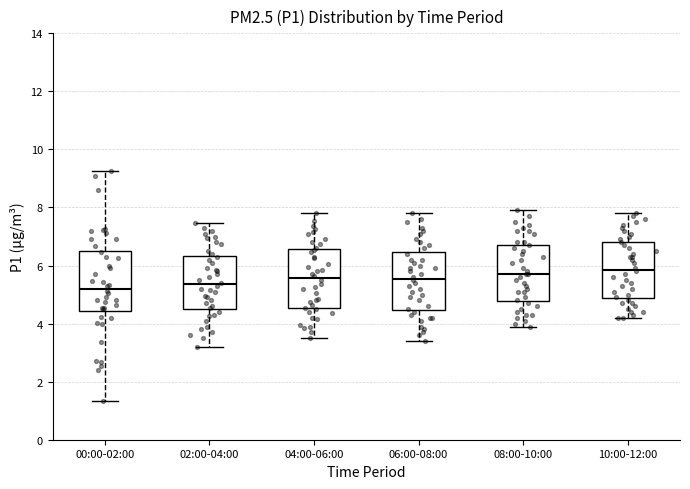

Where does the lower whisker of the box for 04:00-06:00 end on the y-axis? The values are not printed on the chart, so give them approximately, as read against the axis.

3.6